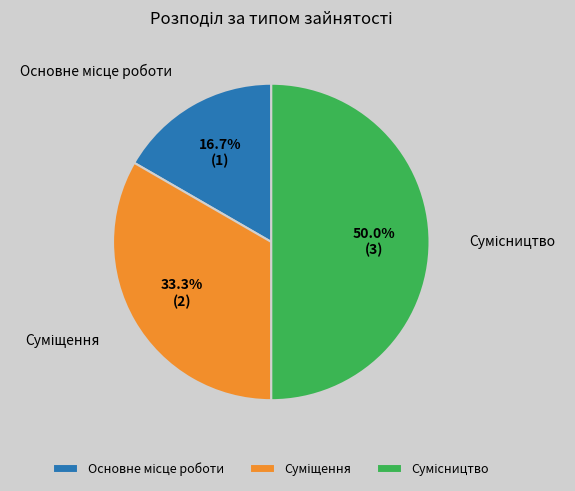

Between Суміщення and Основне місце роботи, which is larger?

Суміщення